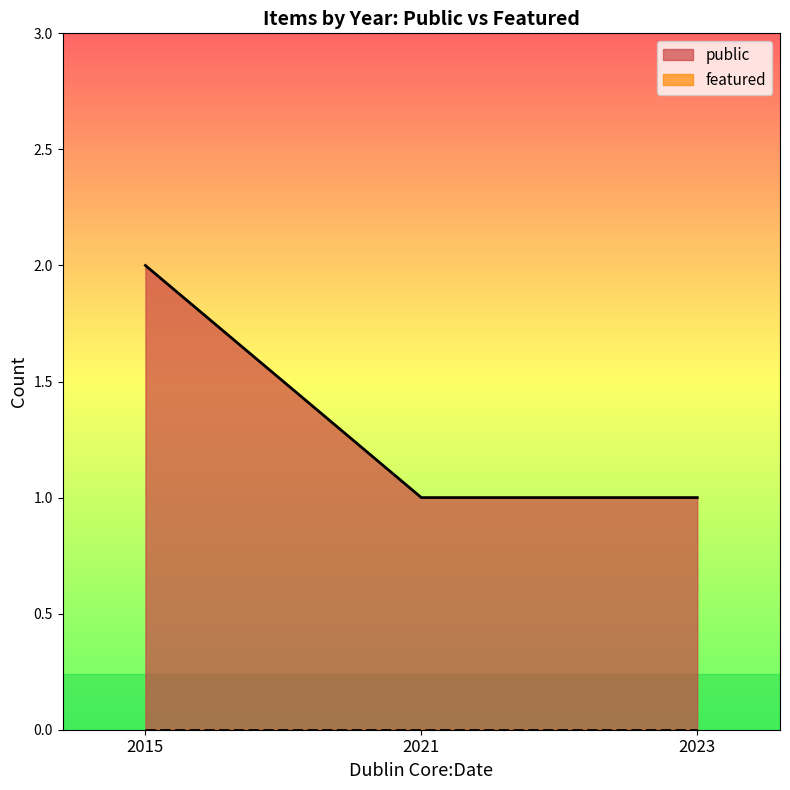

At which category is the sum across all series the highest?

2015